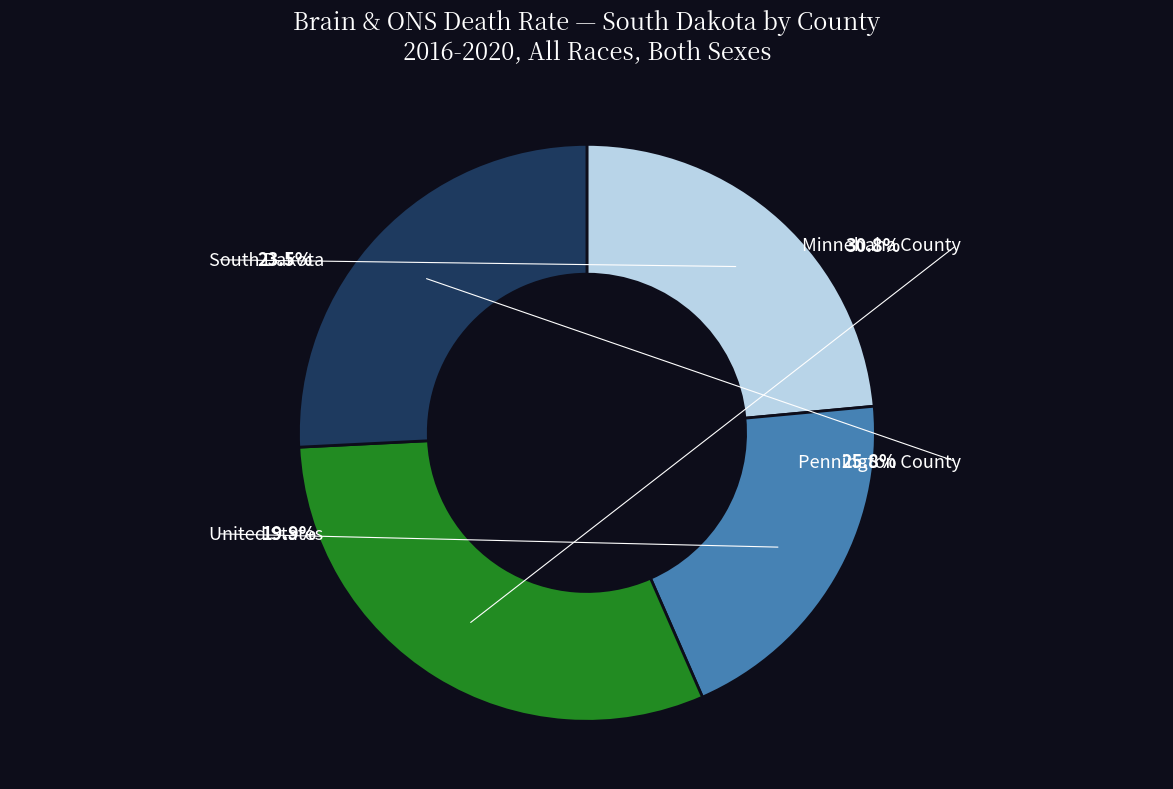

Between South Dakota and United States, which is larger?

South Dakota